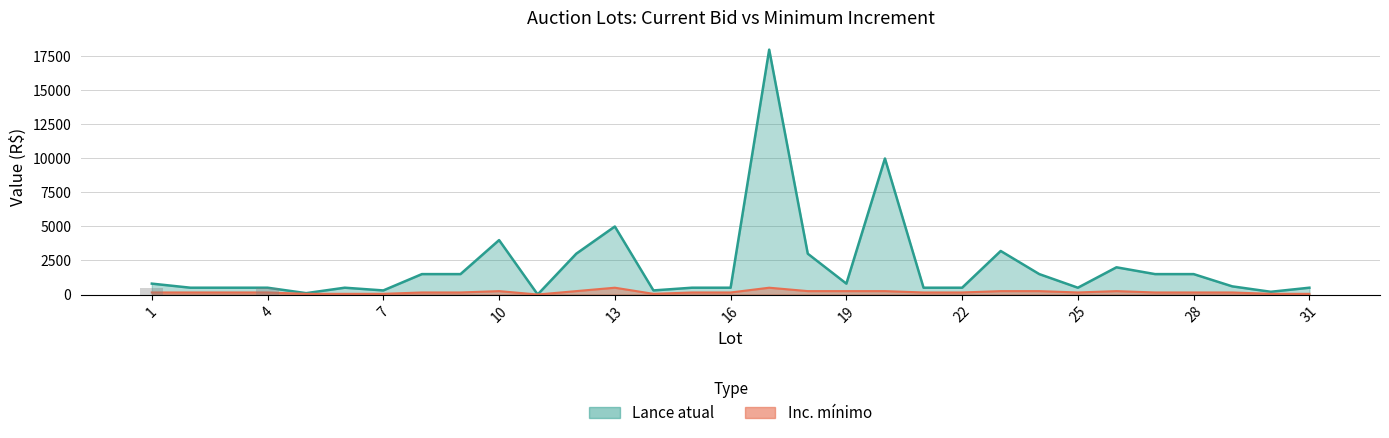

Rank the categories by Inc. mínimo value from highest to lowest.

13, 17, 10, 12, 18, 19, 20, 23, 24, 26, 1, 2, 3, 4, 8, 9, 15, 16, 21, 22, 25, 27, 28, 29, 5, 6, 7, 14, 30, 31, 11